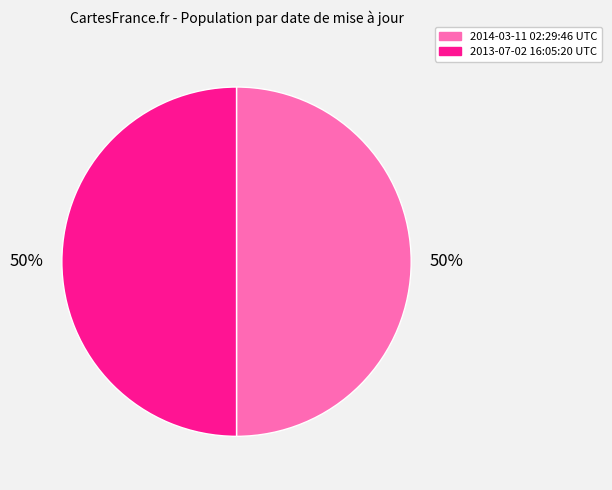

Is the sum of 2013-07-02 16:05:20 UTC and 2014-03-11 02:29:46 UTC greater than half?

Yes